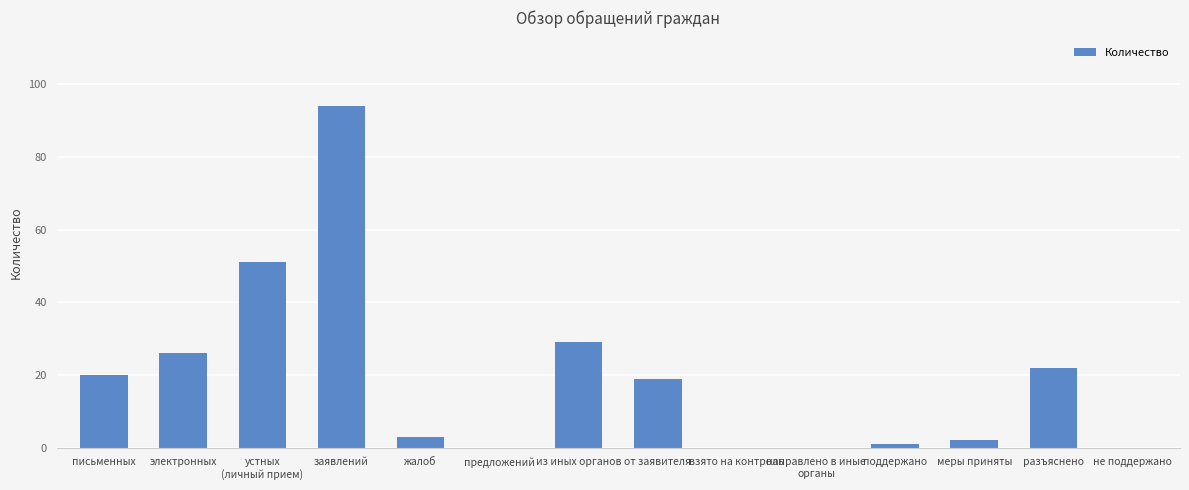

What is the sum of all values?

267